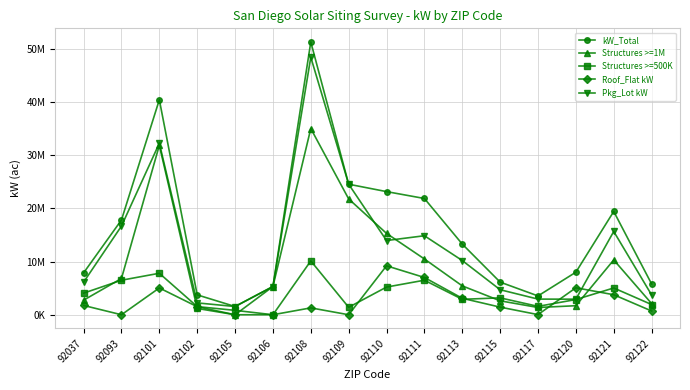

Reading left to right, what are all the values shown in this chart?

kW_Total: 7871000	17815000	40418000	3739400	1547000	5306000	51285500	24542000	23151000	21858000	13284000	6136000	3536400	7997000	19421000	5789000
Structures >=1M: 2740000	6818000	31850000	1183000	0	5306000	35007000	21777000	15295000	10486000	5425000	2618000	1365000	1698000	10307000	2100000
Structures >=500K: 4060000	6489000	7798000	1530900	826000	0	10122000	1400000	5204000	6492000	2900000	3176000	1575000	2860000	5033000	1918000
Roof_Flat kW: 1746000	0	5040000	1512000	0	0	1291500	0	9200000	7004000	3092000	1432000	25900	5071000	3762000	707000
Pkg_Lot kW: 6125000	16674000	32242000	2227400	1547000	5306000	48419000	24542000	13951000	14854000	10192000	4704000	2940000	2926000	15659000	3724000